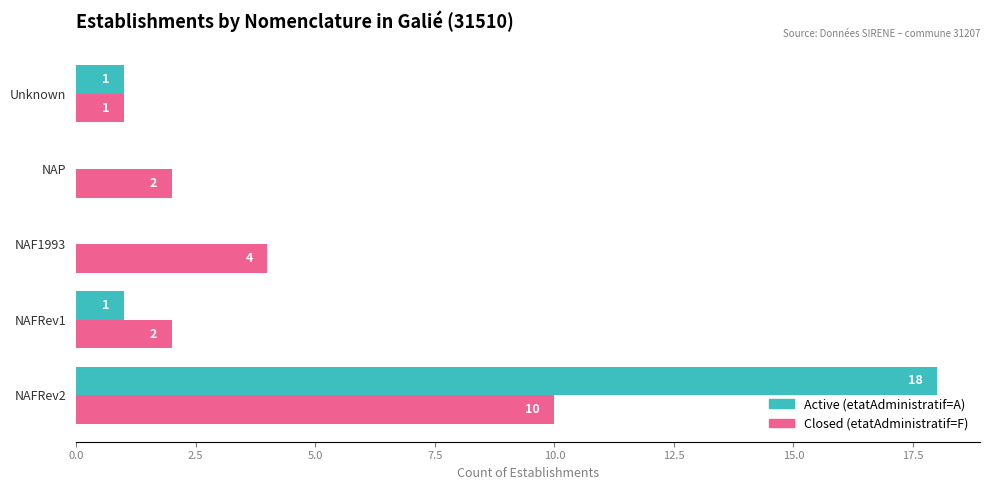

At which category does the chart reach its peak across all series?

NAFRev2